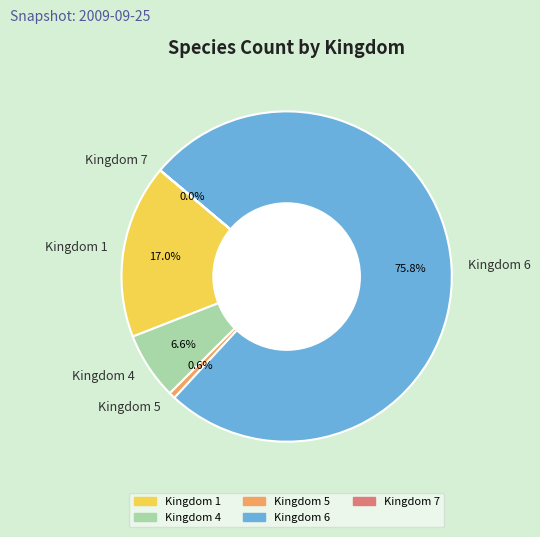

What is the largest slice in the pie chart?

Kingdom 6